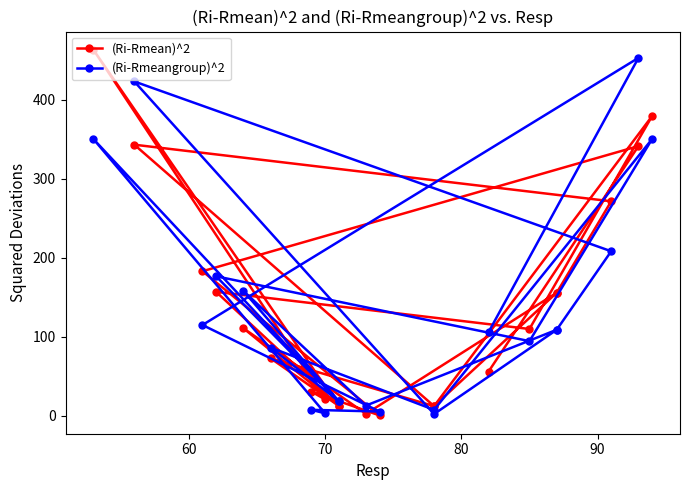

What is the sum of all (Ri-Rmeangroup)^2 values?

2812.6